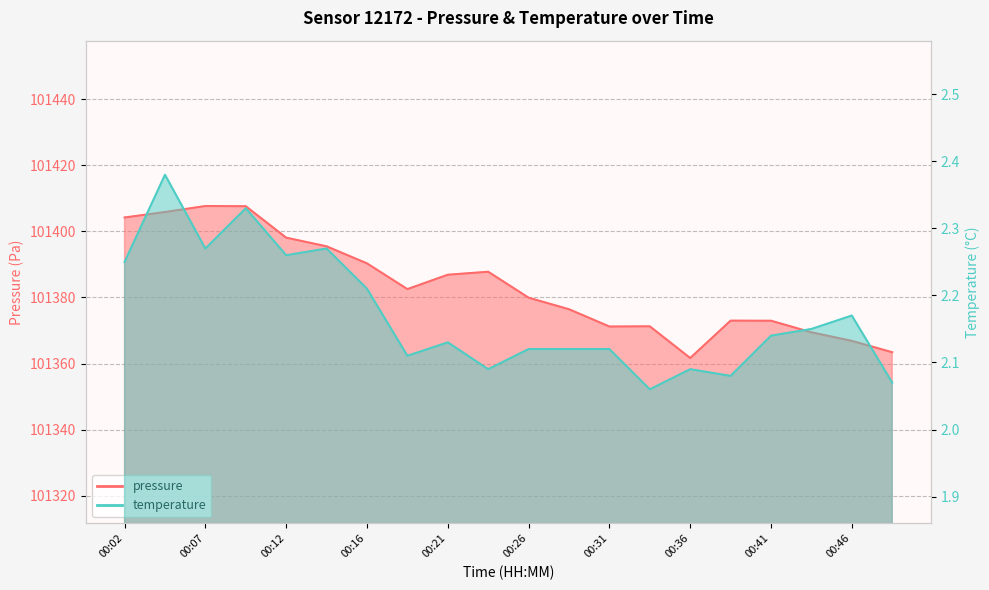

Read the temperature value at 00:31.

2.1